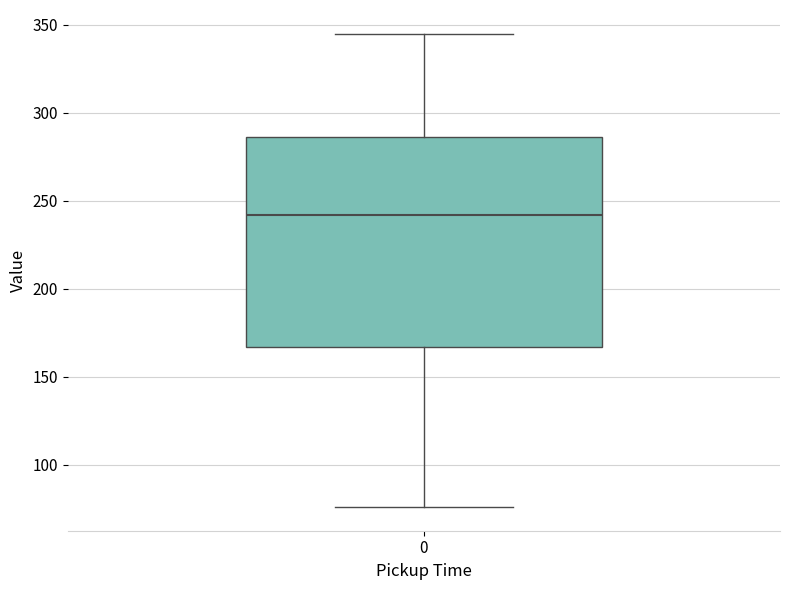

Transcribe this box plot: give where the median line is, the range the box spans, and where the two whiskers end, as read against the y-axis. The values are not printed on the chart, so give them approximately, as read against the axis.

median 240, box 165 to 285, whiskers 75 to 345